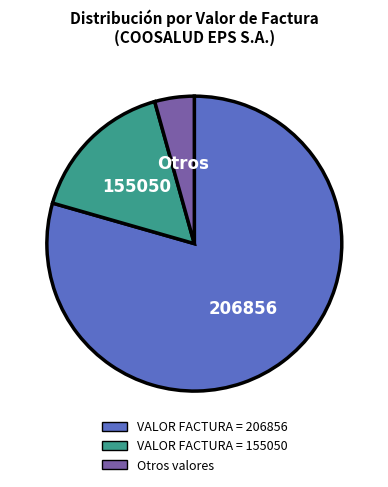

Is there a majority slice in this chart?

Yes